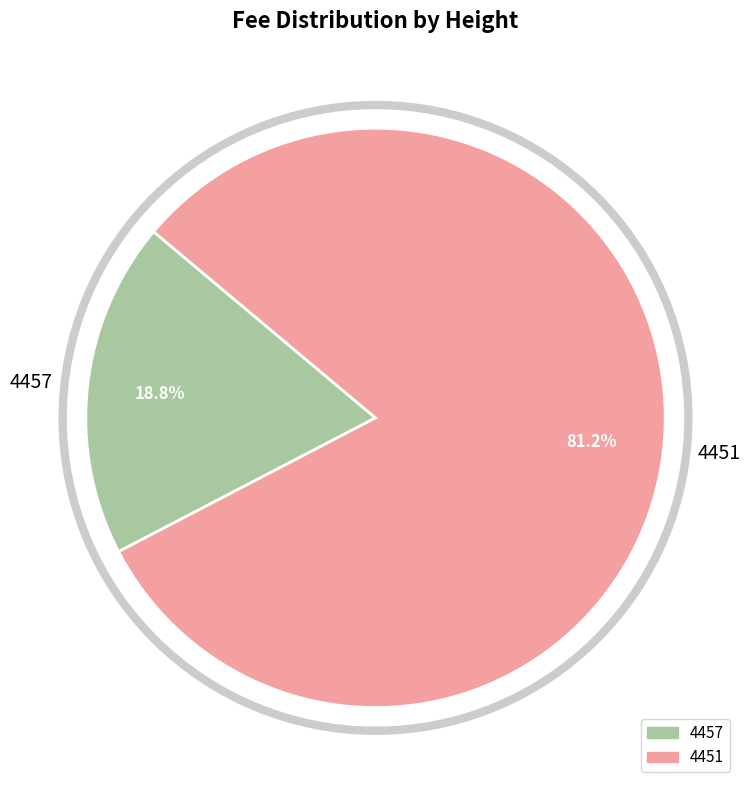

Between 4457 and 4451, which is larger?

4451